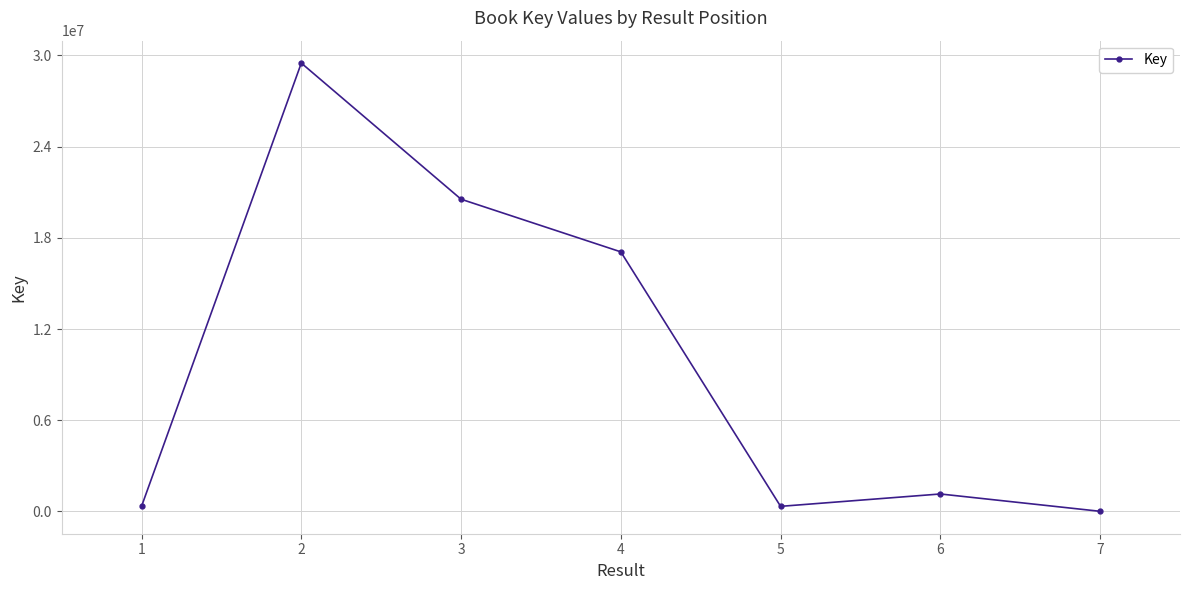

Where is the first local maximum?

2